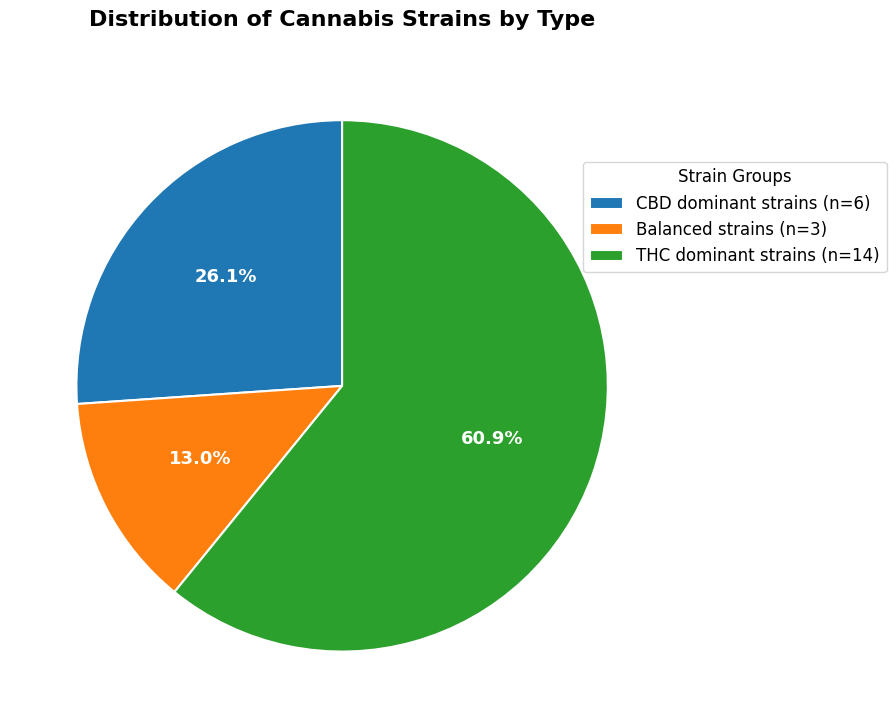

What is the majority slice?

THC dominant strains (n=14)